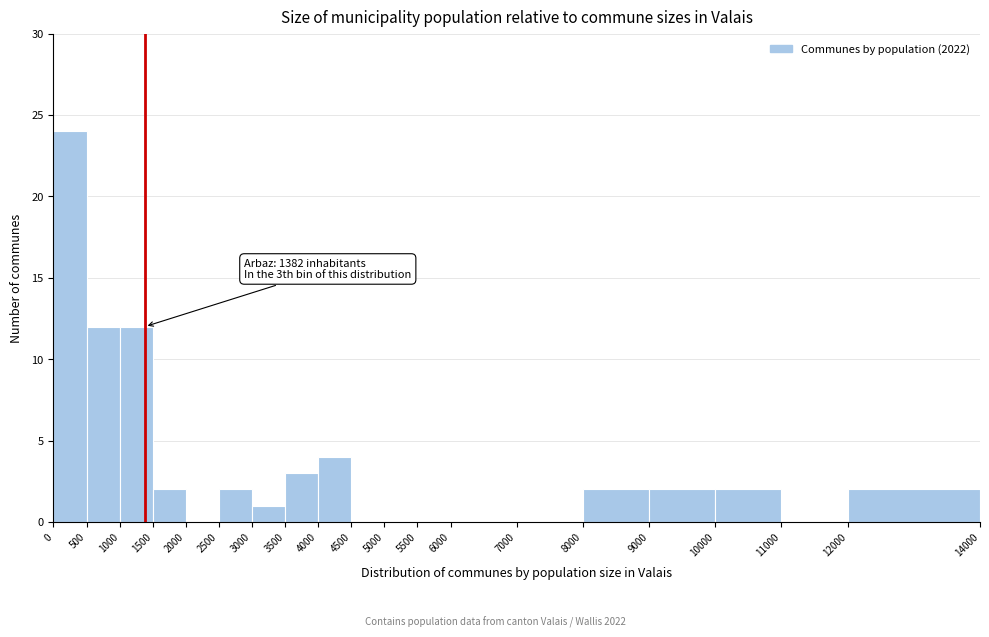

Over which range of the x-axis is the bar tallest?

0 to 500